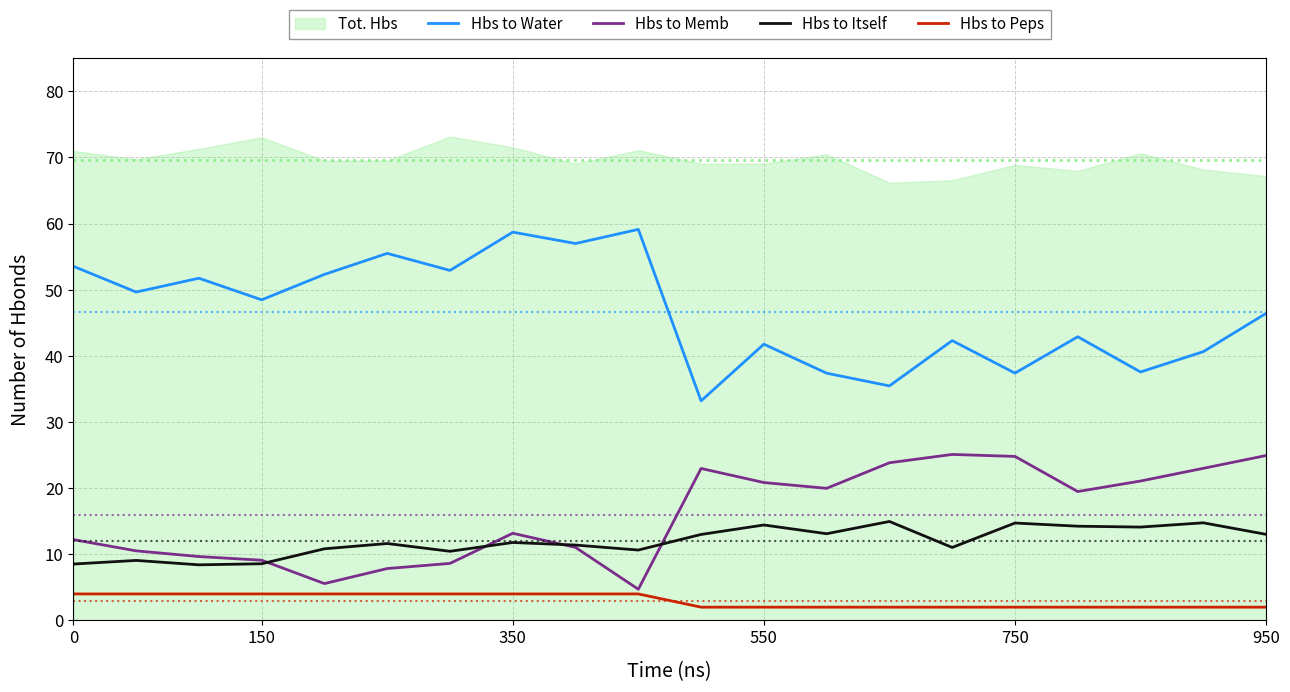

What is the lowest value of the Hbs to Memb series?

4.7